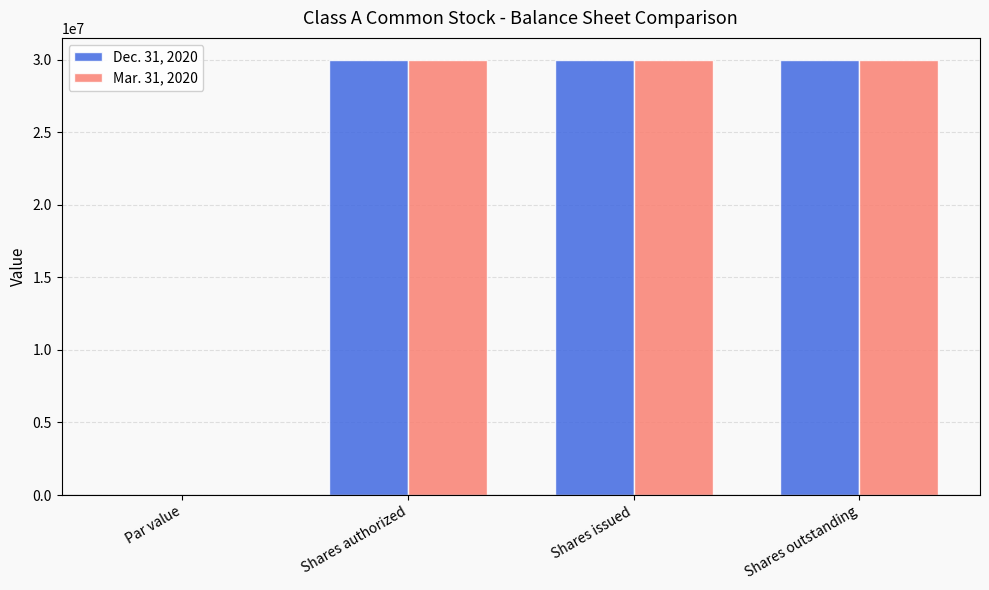

What is the total value across all series at Shares authorized?

60000000.0